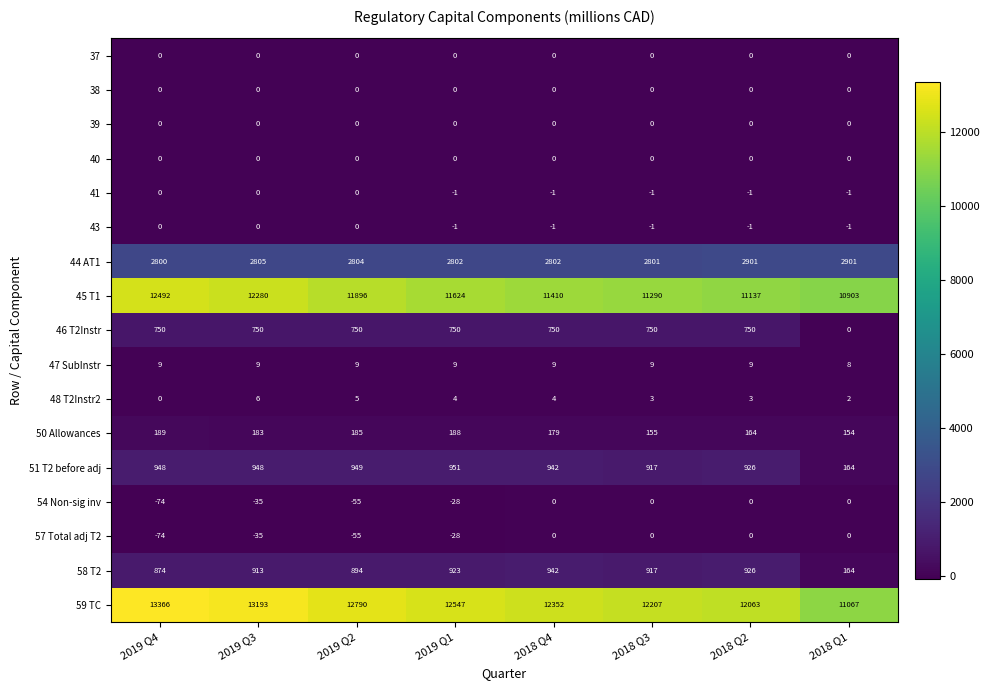

At which category is the sum across all series the highest?

2019 Q4